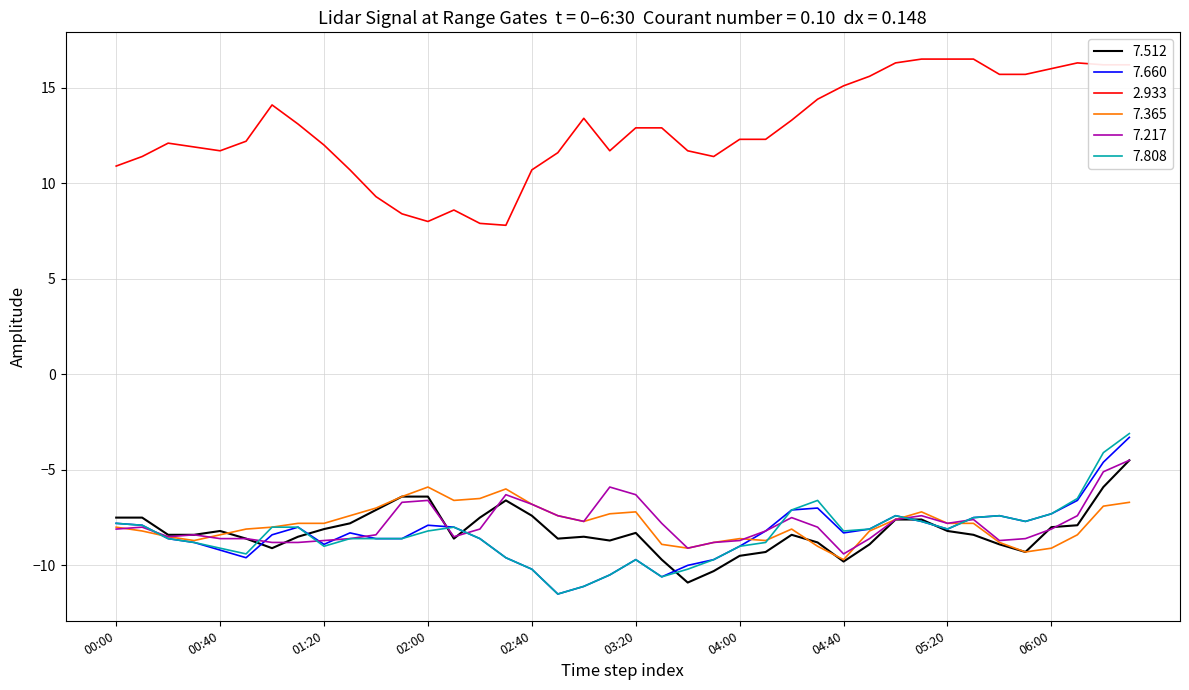

What is the maximum value shown in the chart?

16.5